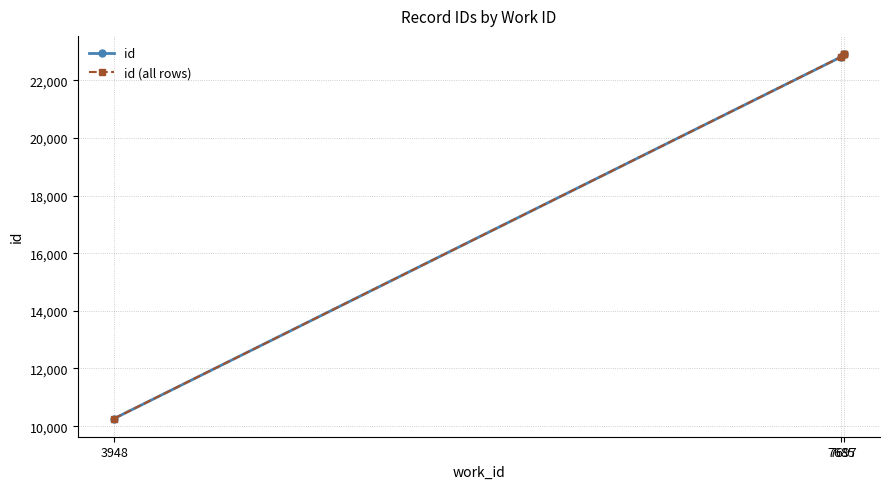

What is the value of the 2nd point from the left?

22811